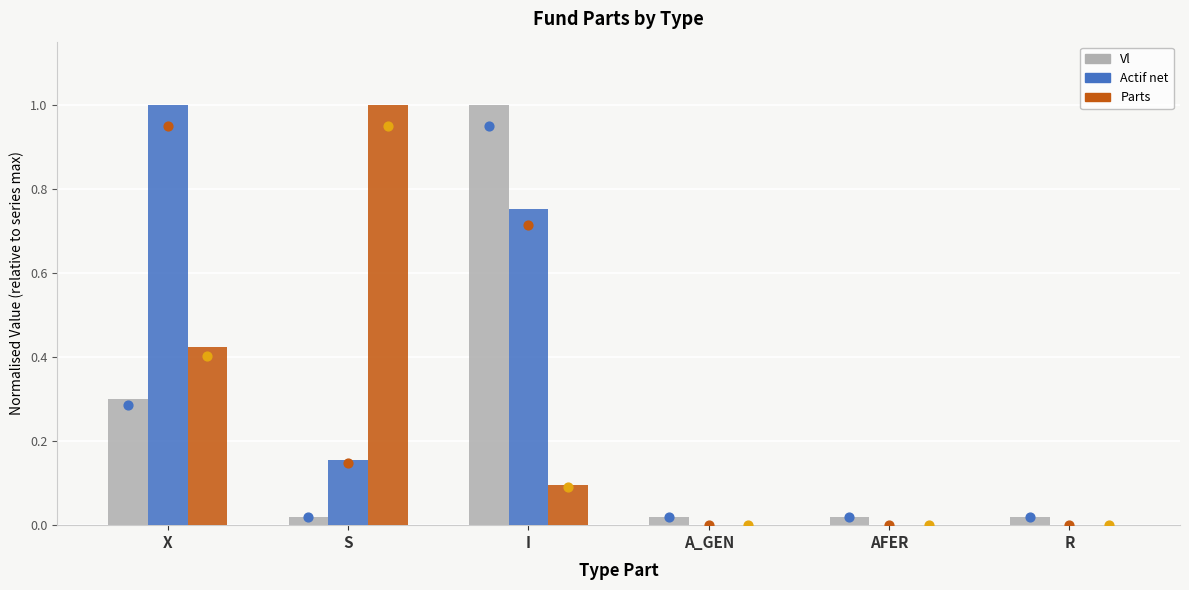

Which series contains the highest Y value?

Vl